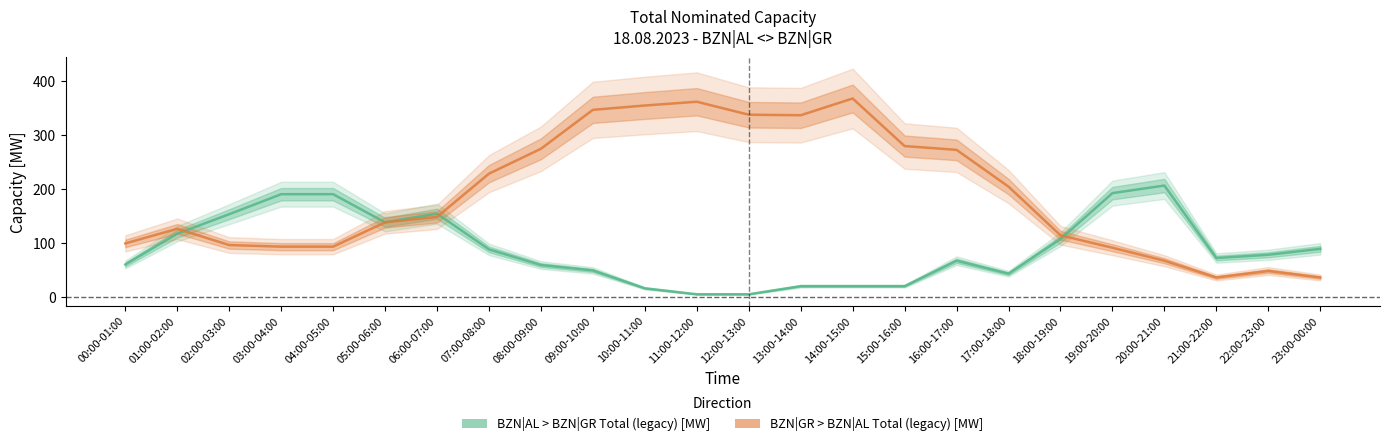

In BZN|GR > BZN|AL Total (legacy) [MW], how many points are higher than both neighbors (excluding endpoints)?

4